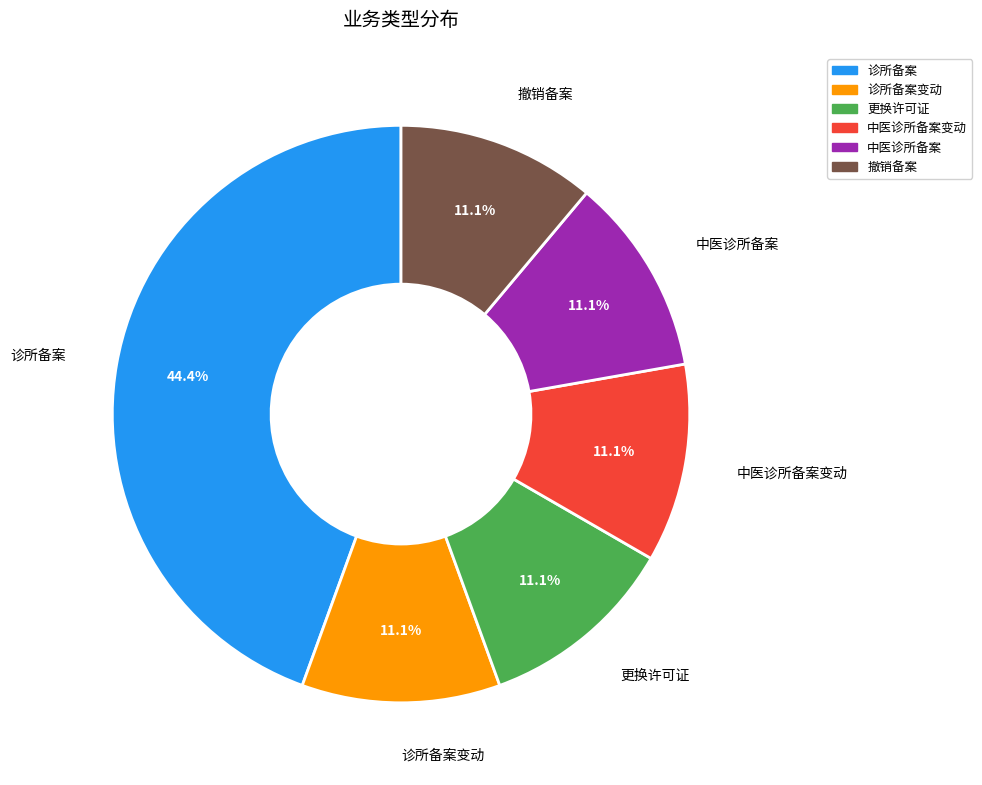

Does any single category account for the majority?

No